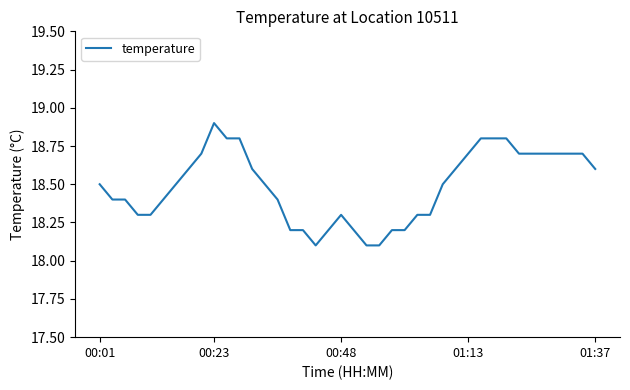

What is the maximum value shown in the chart?

18.9